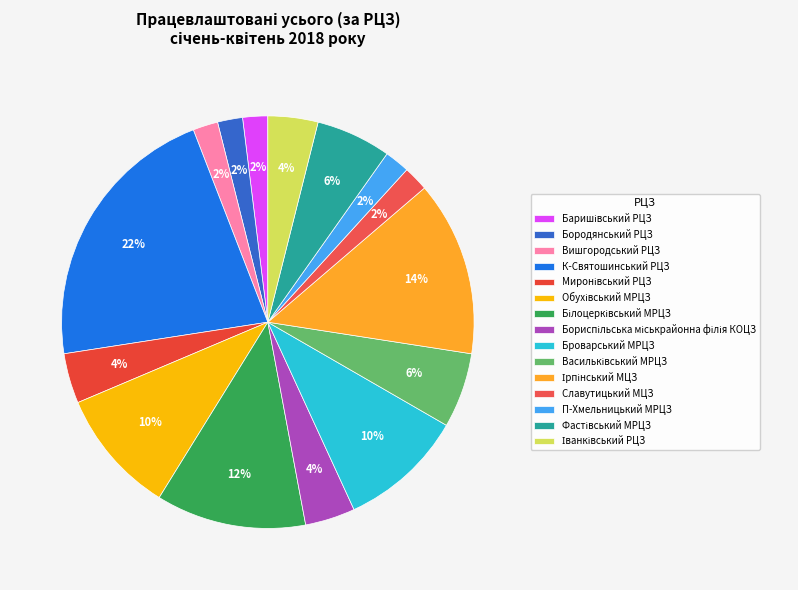

How many slices are in this pie chart?

15